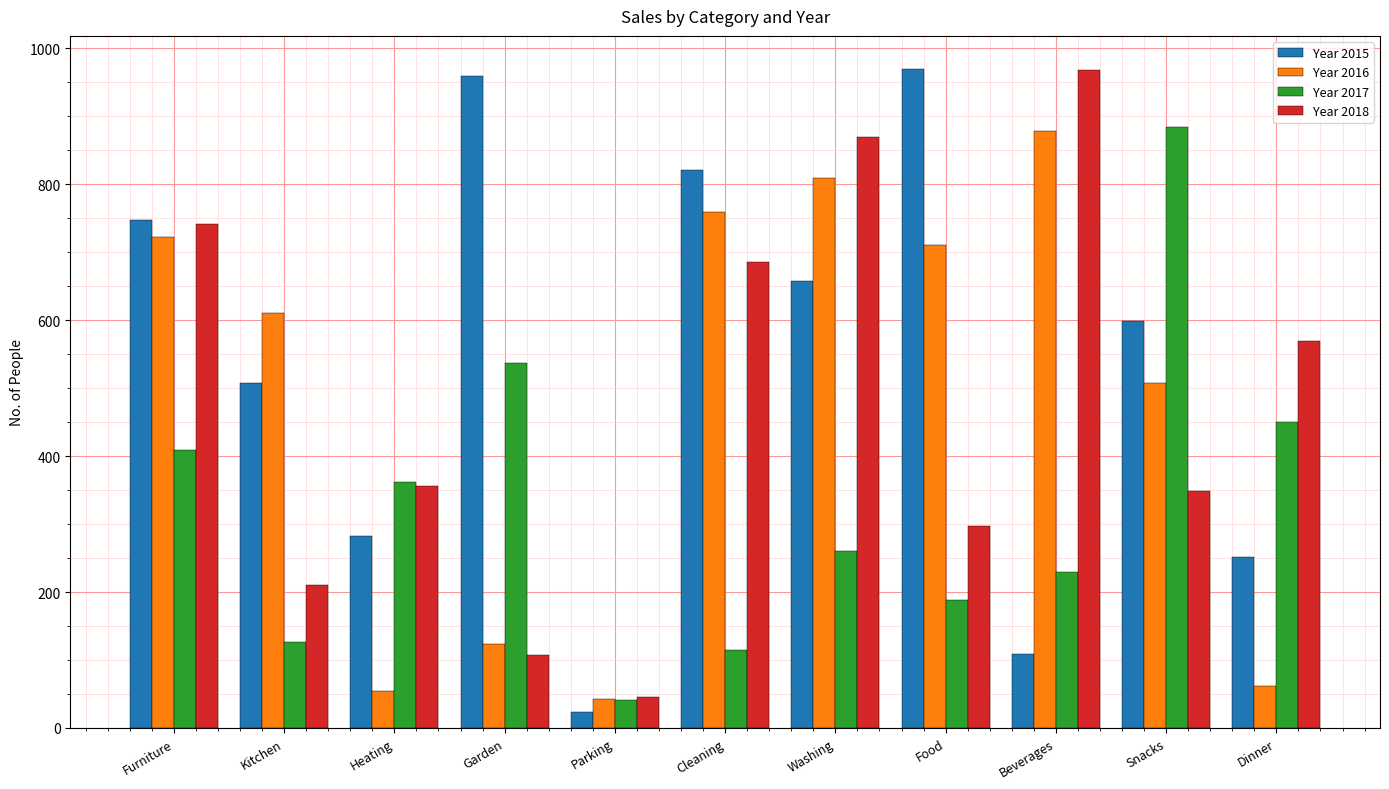

What is the spread (max minus min) of values at Beverages?

860